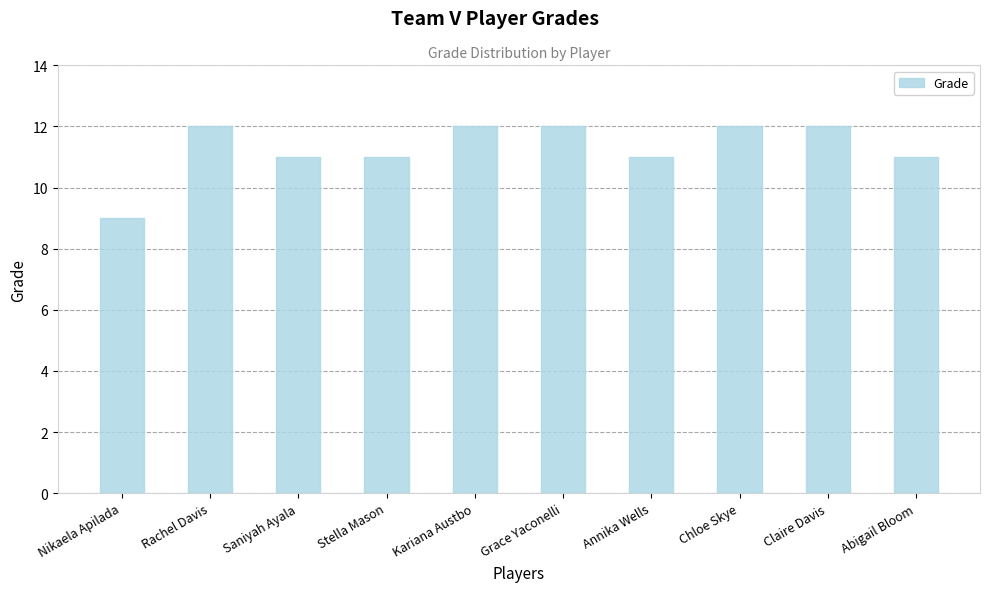

At which category does the chart reach its minimum across all series?

Nikaela Apilada